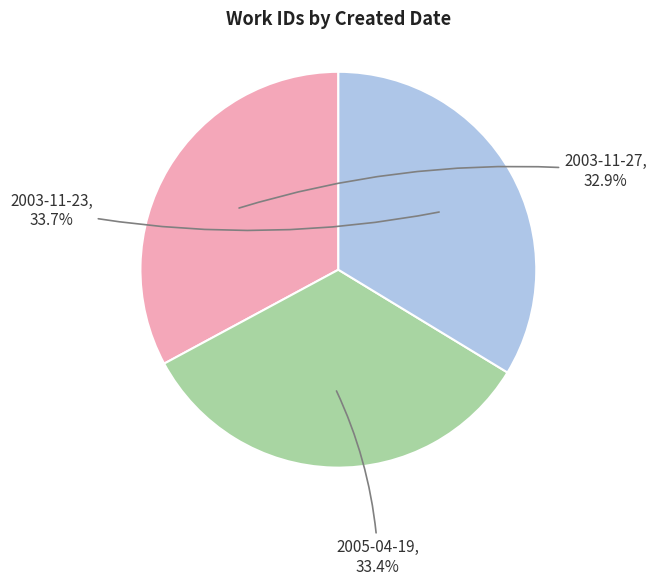

What is the ratio of the value at 2005-04-19 to the value at 2003-11-23?

1.0